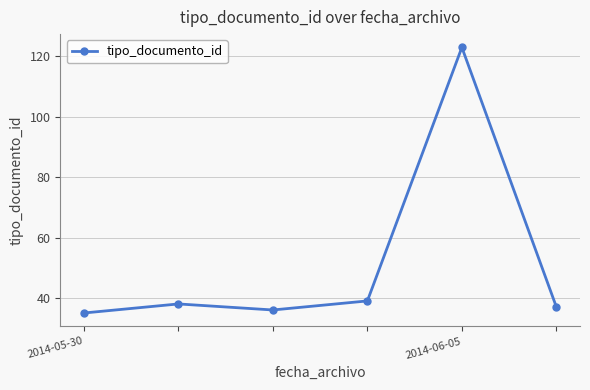

What is the difference between the second highest and second lowest values?

3